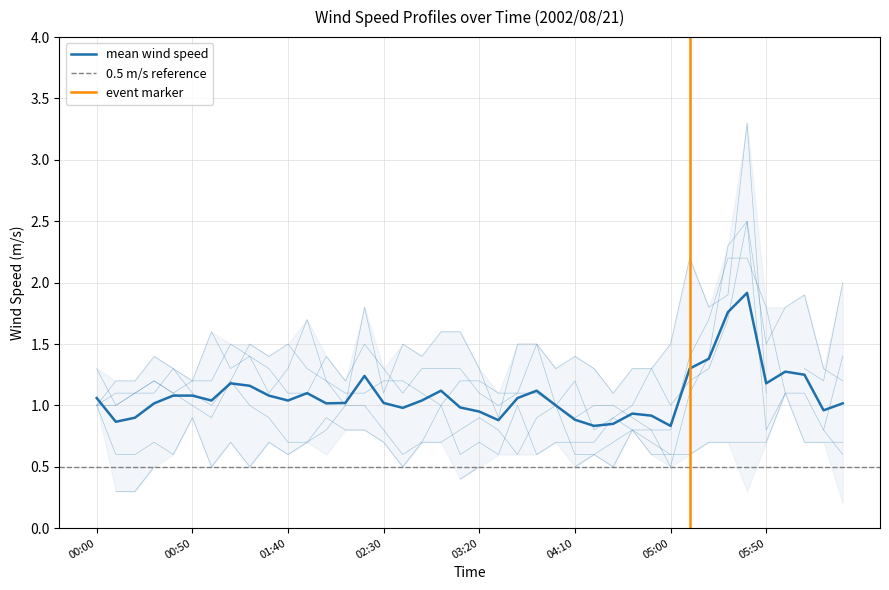

What is the minimum value for 1.000?

0.5